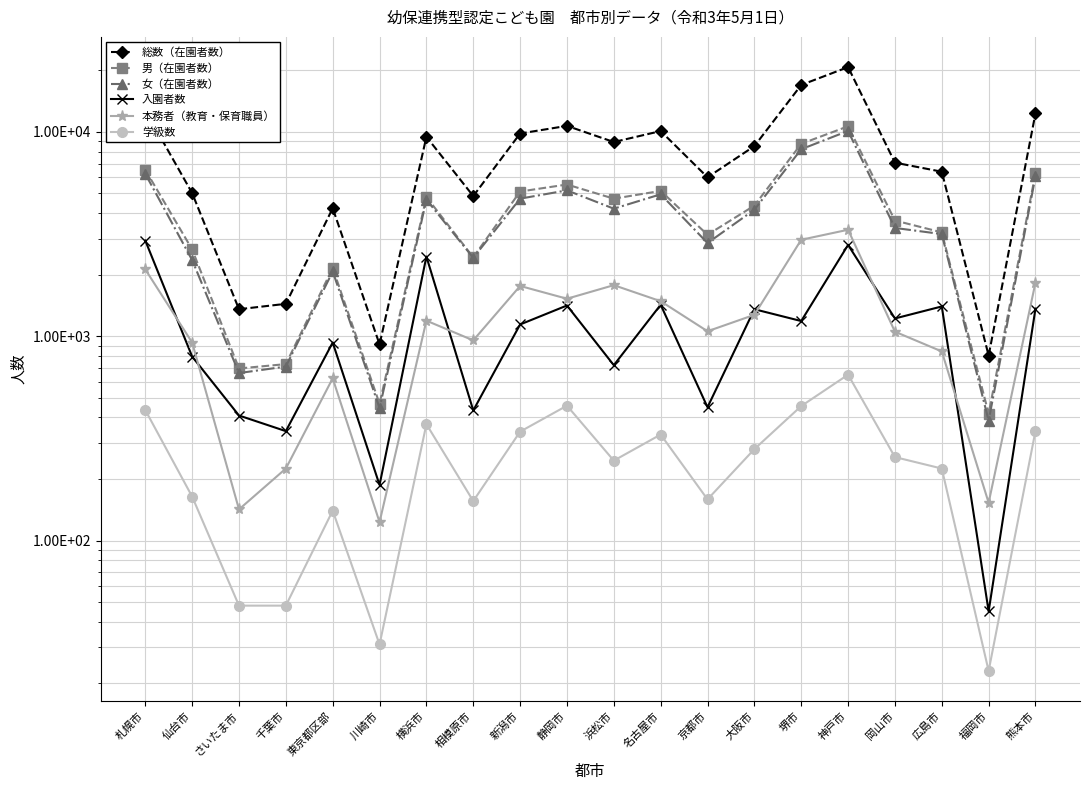

List the labels in order of 本務者（教育・保育職員） value, largest first.

神戸市, 堺市, 札幌市, 熊本市, 浜松市, 新潟市, 静岡市, 名古屋市, 大阪市, 横浜市, 京都市, 岡山市, 相模原市, 仙台市, 広島市, 東京都区部, 千葉市, 福岡市, さいたま市, 川崎市